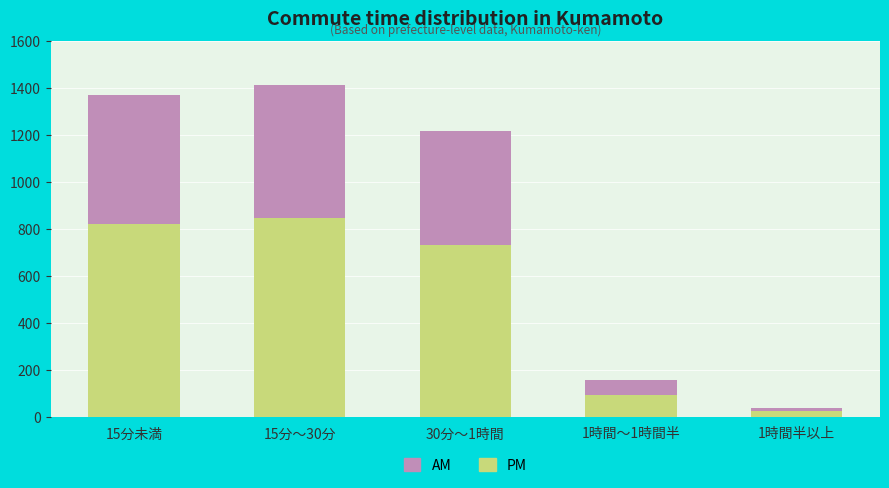

What is the difference between the second highest and minimum values in the PM series?

797